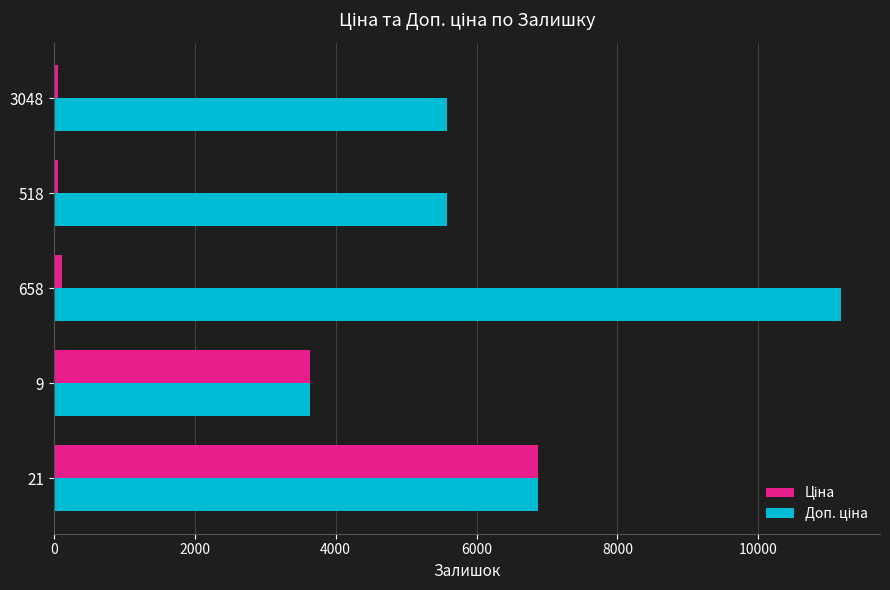

At how many categories does at least one series exceed 3059?

5